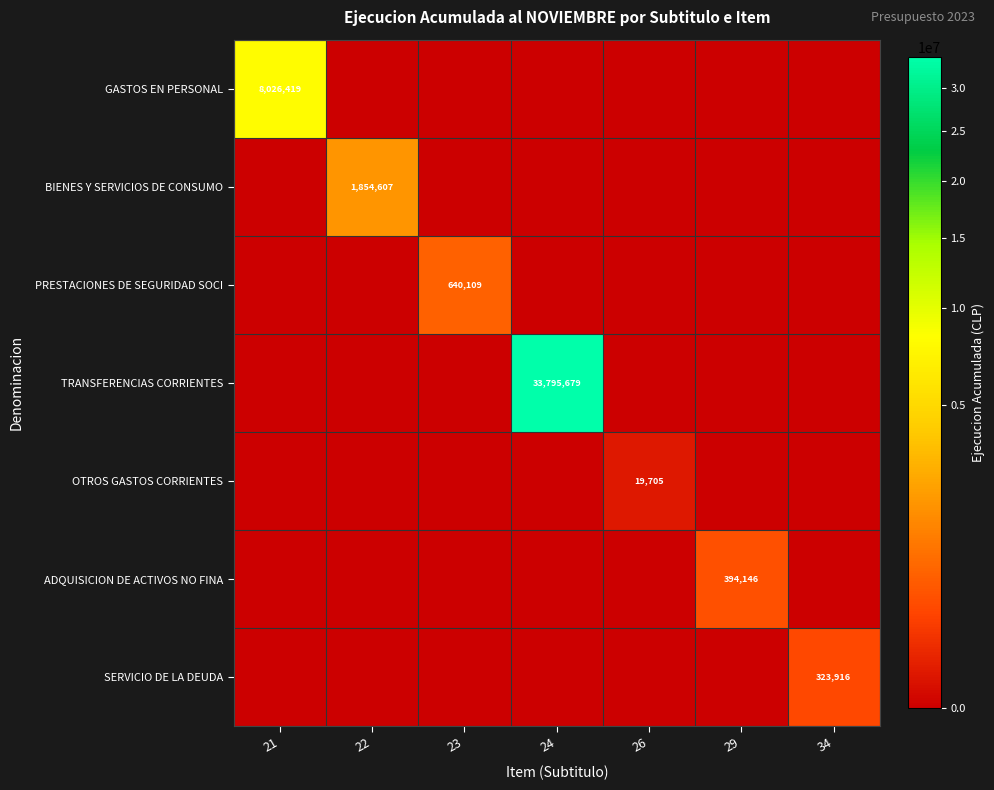

True or false: PRESTACIONES DE SEGURIDAD SOCI has a value of 945461 at 23.

False